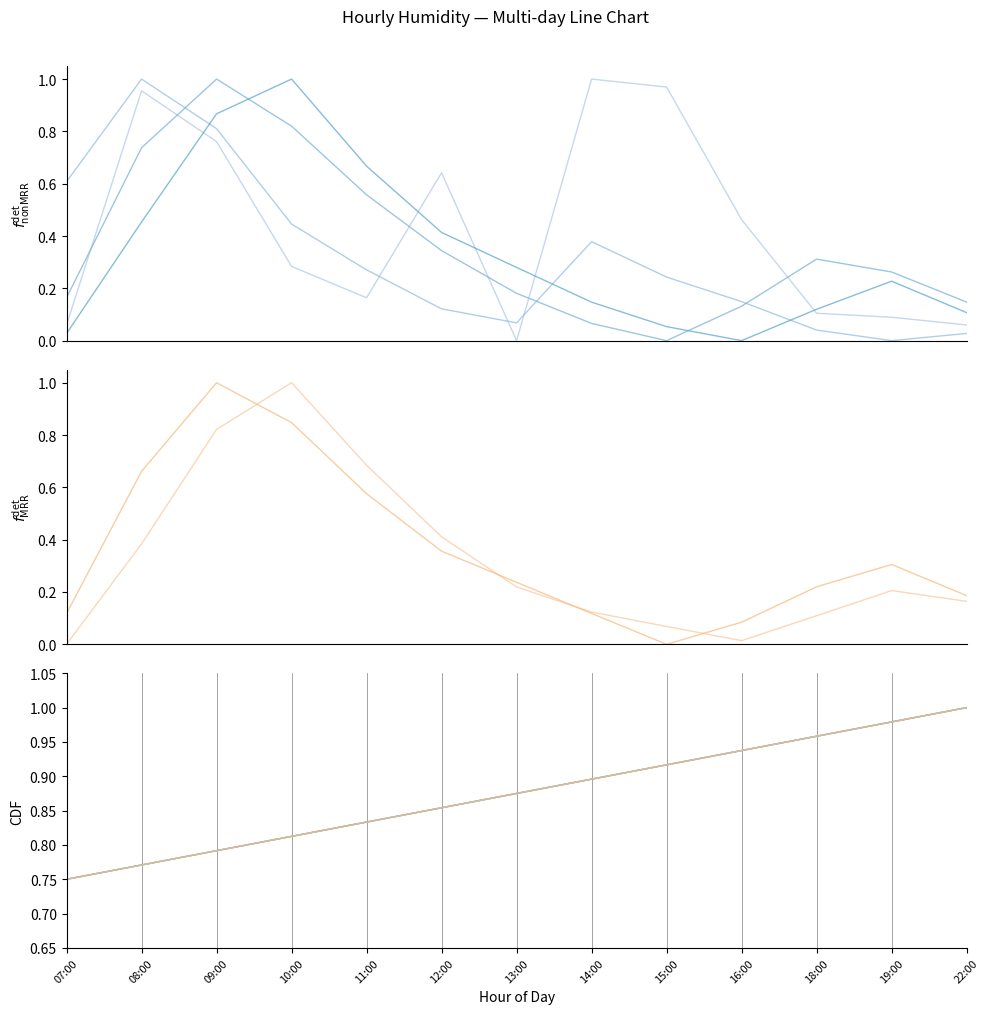

What is the total value across all series at 12:00?

2.3